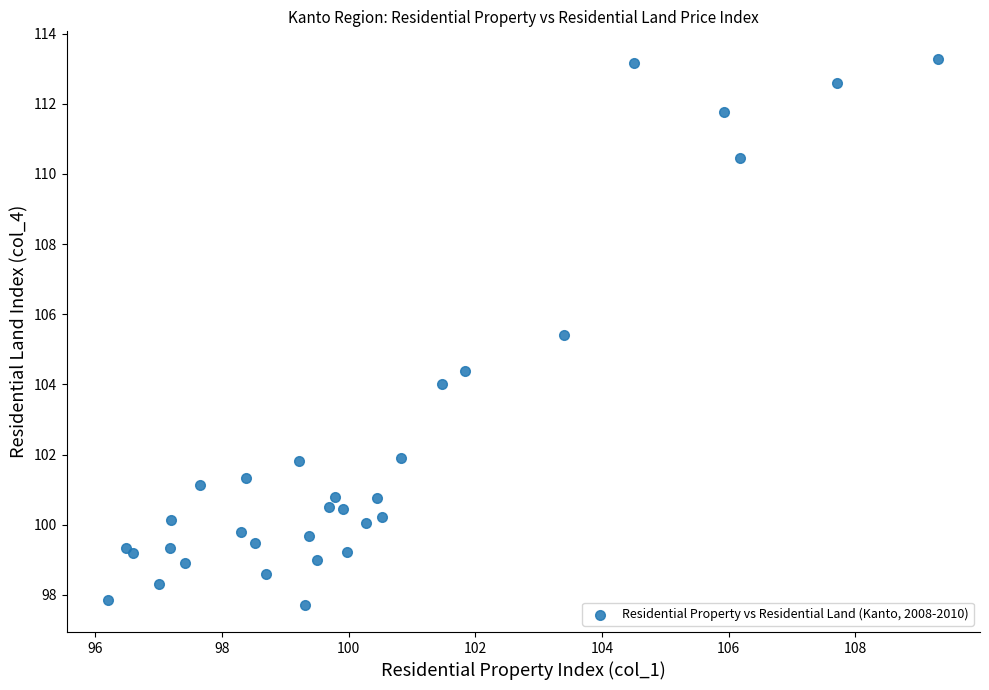

What Y value in the scatter plot is closest to 105?

105.4